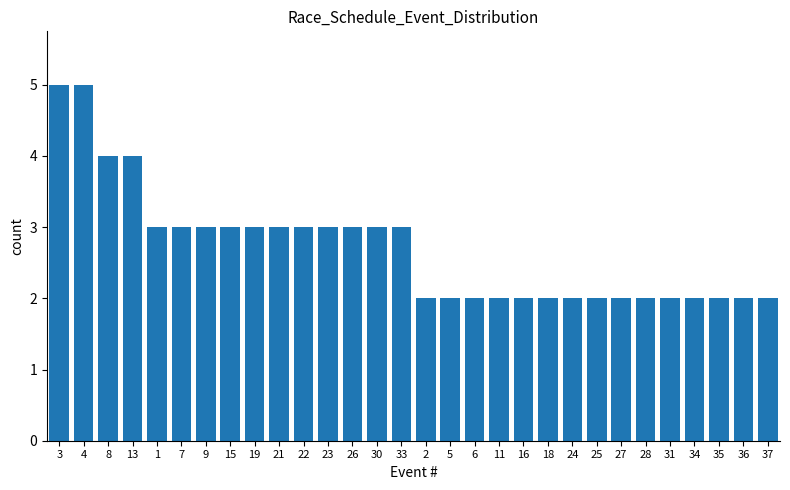

Reading right to left, transcribe all the data shown in this chart.

2	2	2	2	2	2	2	2	2	2	2	2	2	2	2	3	3	3	3	3	3	3	3	3	3	3	4	4	5	5